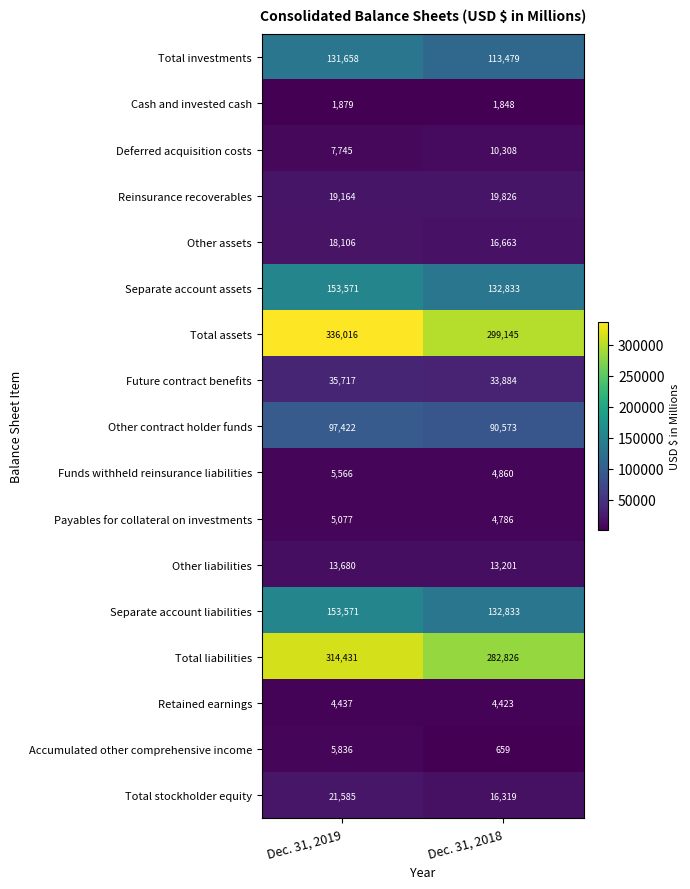

What is the sum of the Separate account assets values at Dec. 31, 2019 and Dec. 31, 2018?

286404